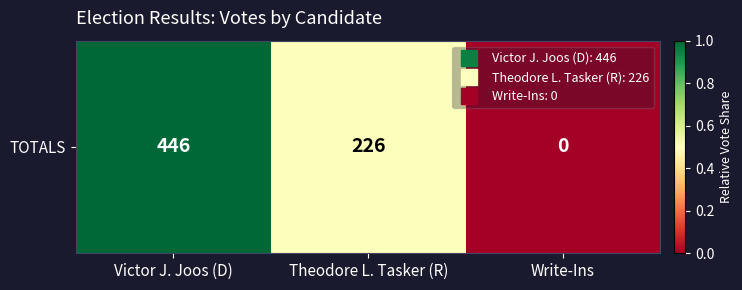

What is the difference between the maximum and second lowest values?

0.5